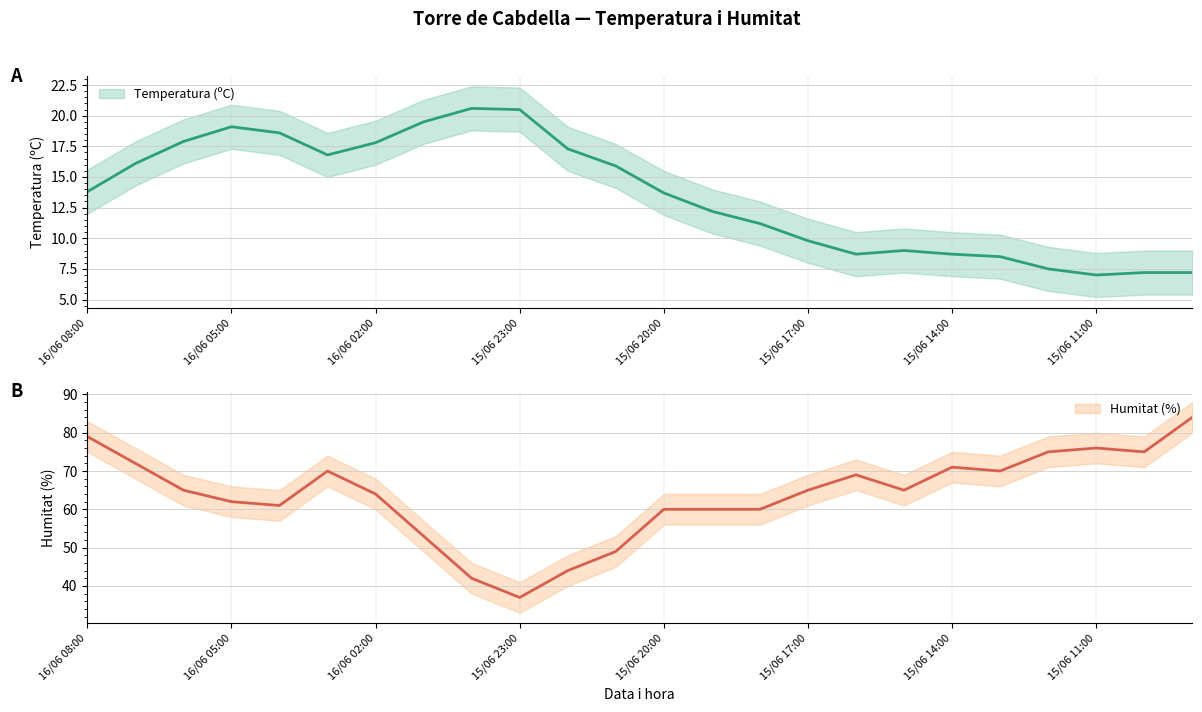

True or false: Temperatura (ºC) and Humitat (%) cross at least once.

False